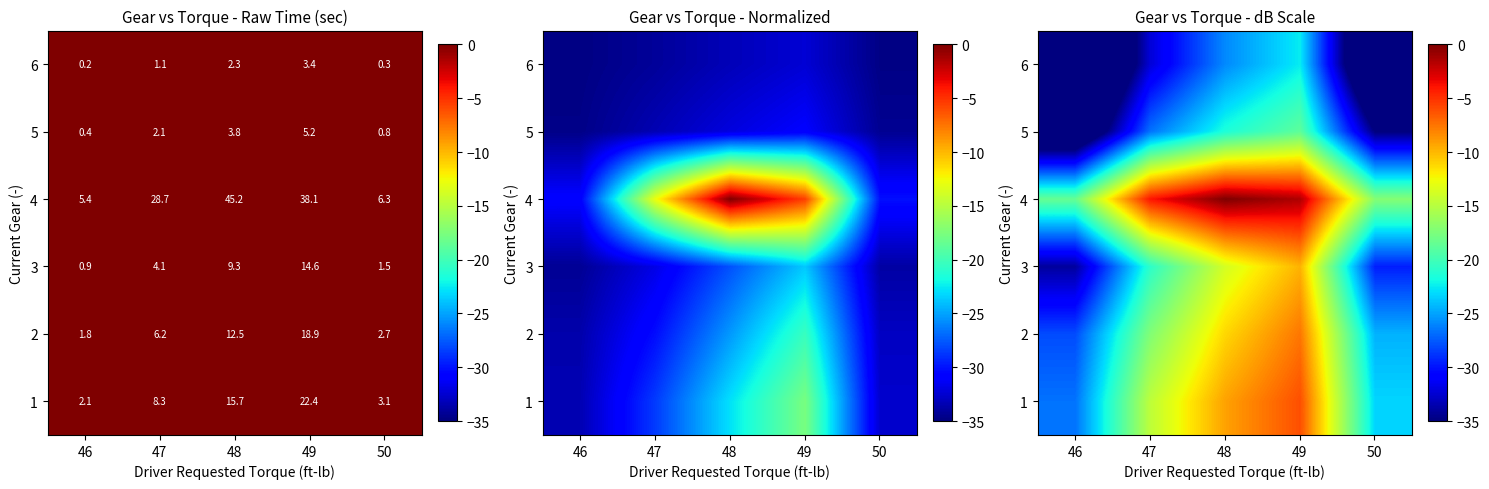

At which category is the sum across all series the highest?

49